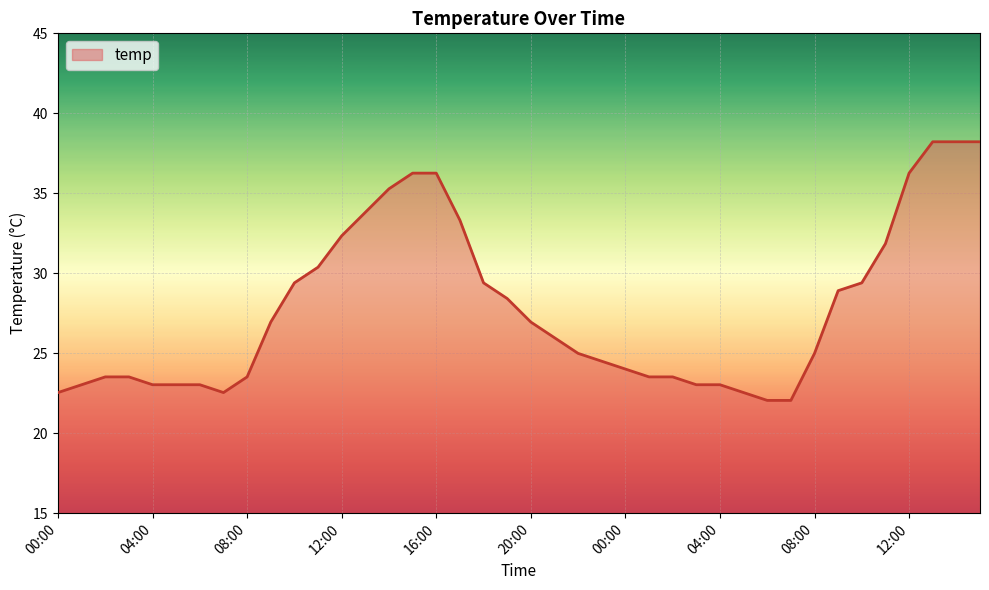

What is the maximum value shown in the chart?

38.2